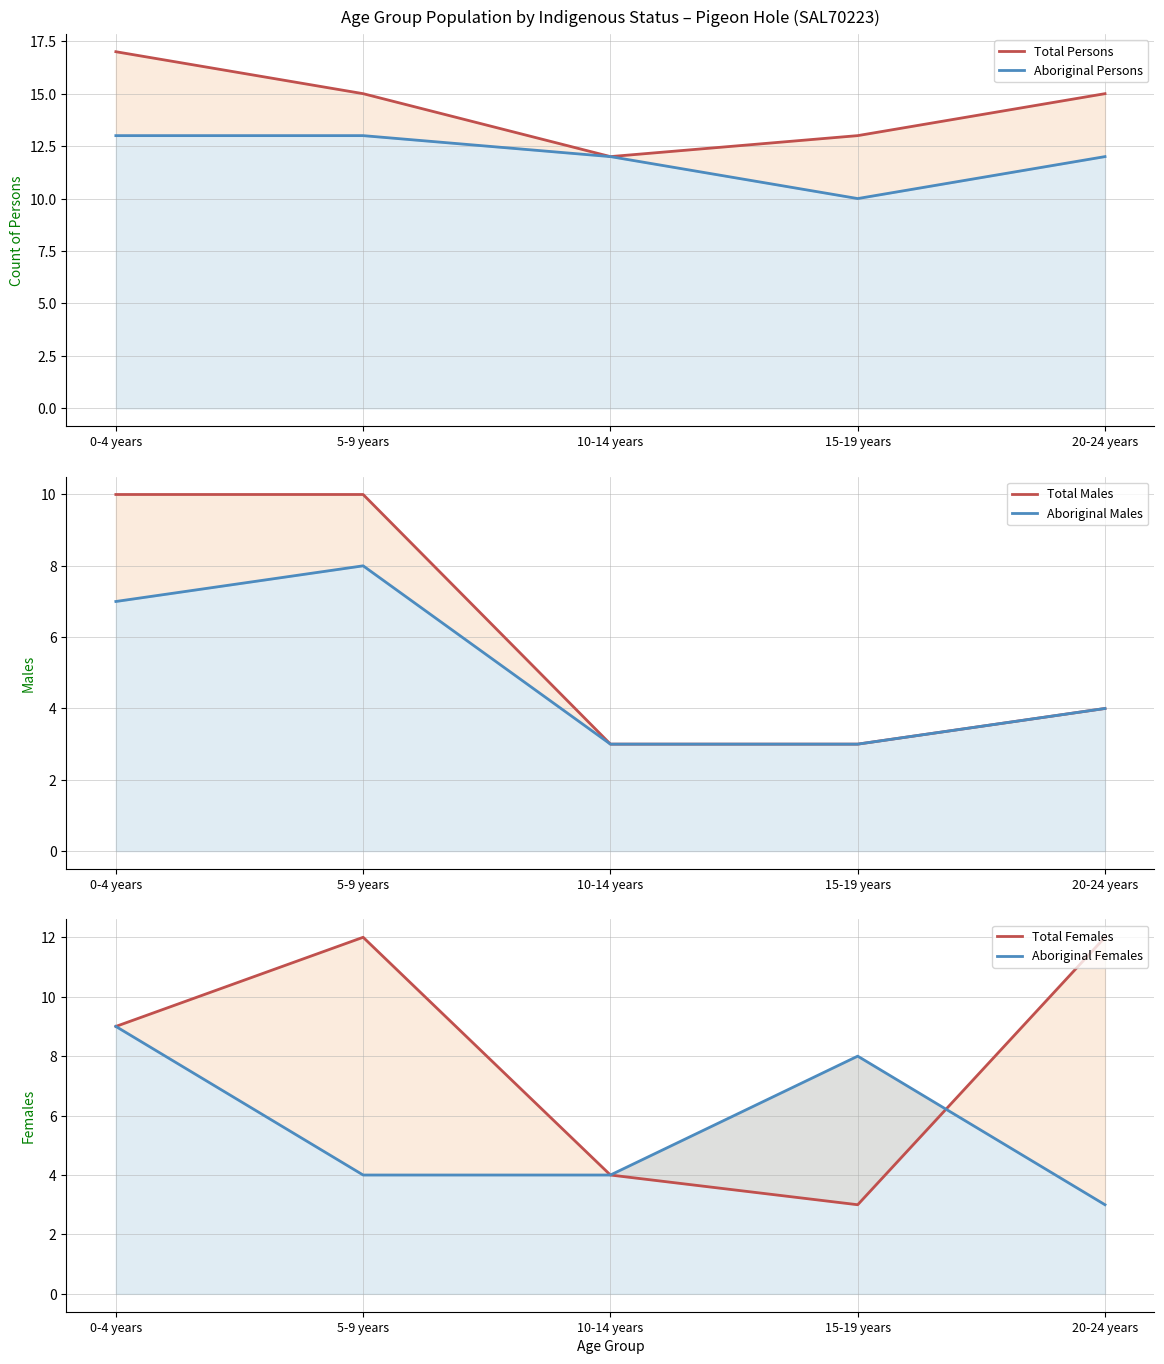

At 5-9 years, list the series in order from smallest to largest.

Aboriginal Females, Aboriginal Males, Total Males, Total Females, Aboriginal Persons, Total Persons